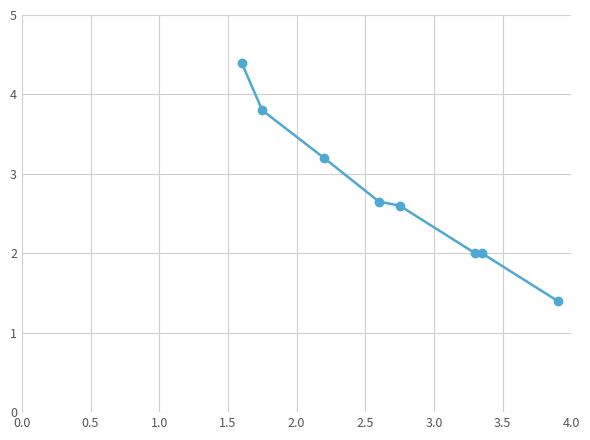

What is the smallest value displayed?

1.4